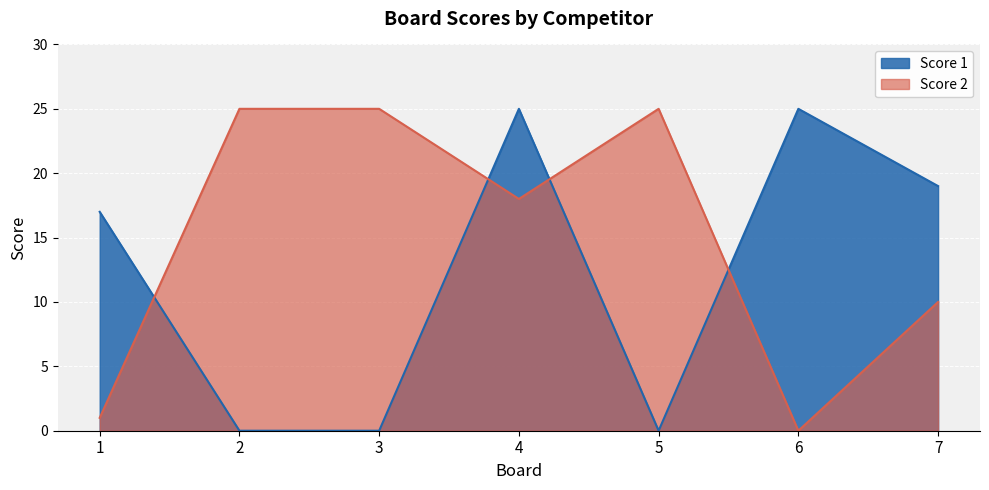

How many categories are shown in the chart?

7